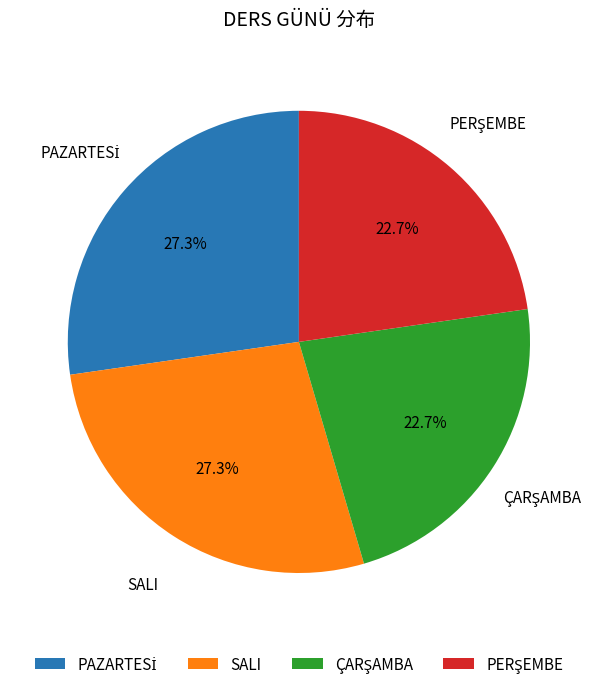

To the nearest percent, what is the average slice percentage?

25%